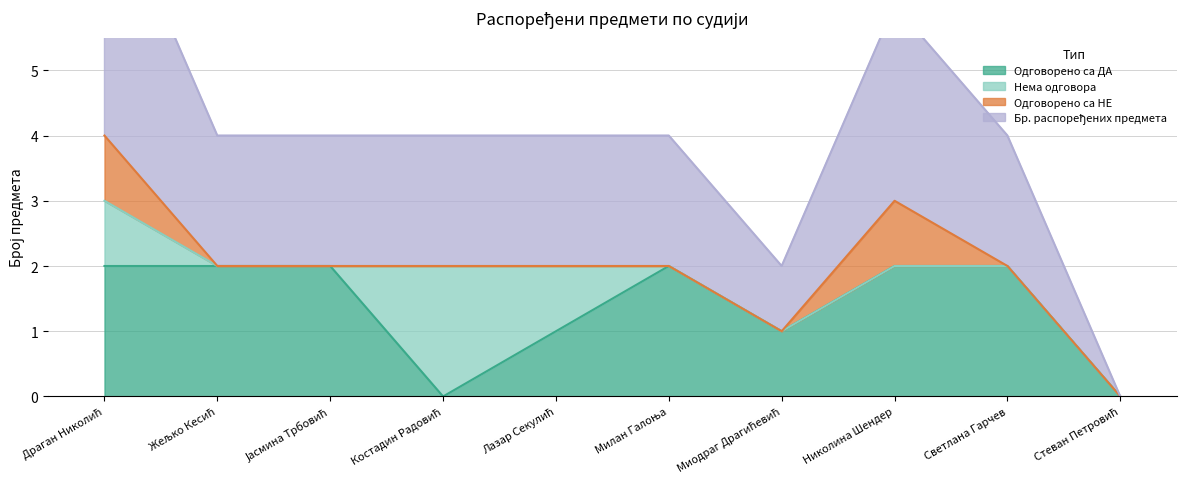

Which label corresponds to the smallest value in the chart?

Костадин Радовић